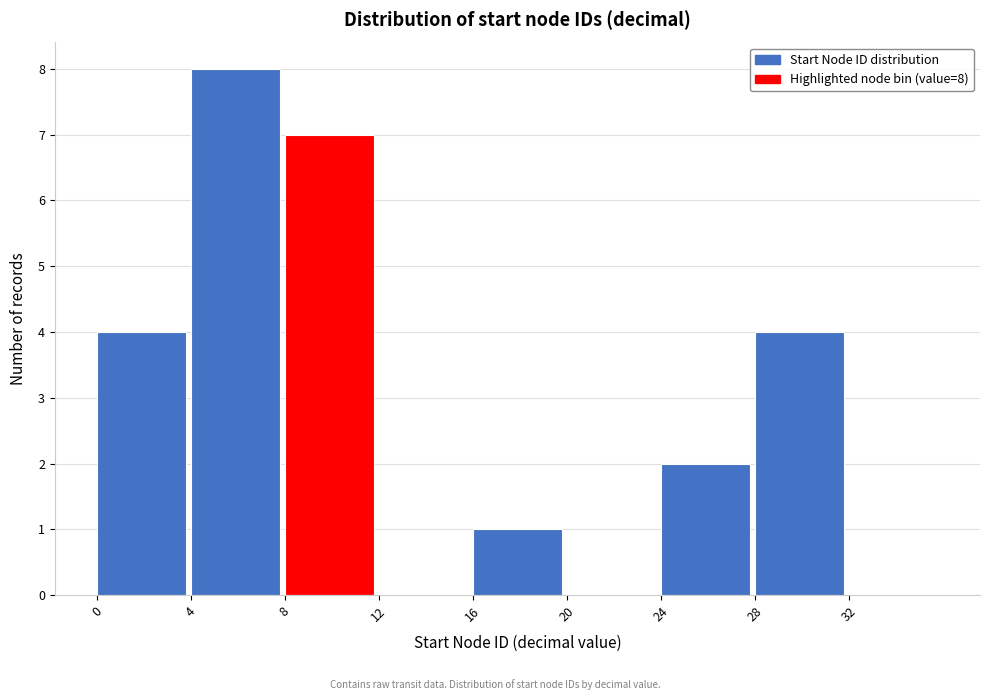

Which range on the x-axis has the tallest bar?

4 to 8